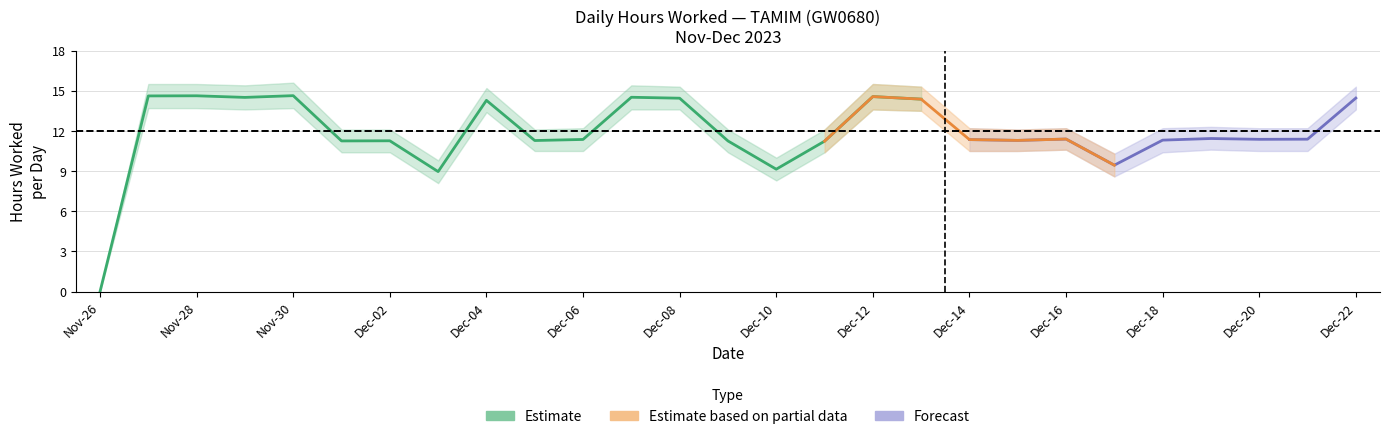

What is the change in value from 4 to 7?

+0.2